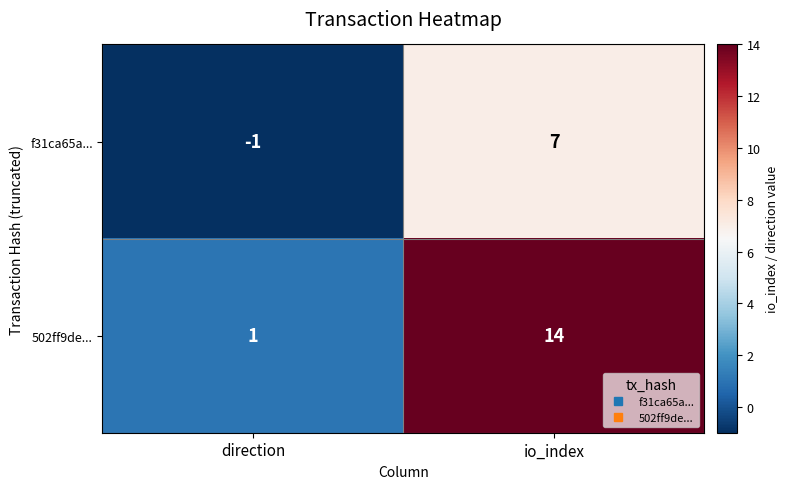

What is the difference between the f31ca65a... values at direction and io_index?

8